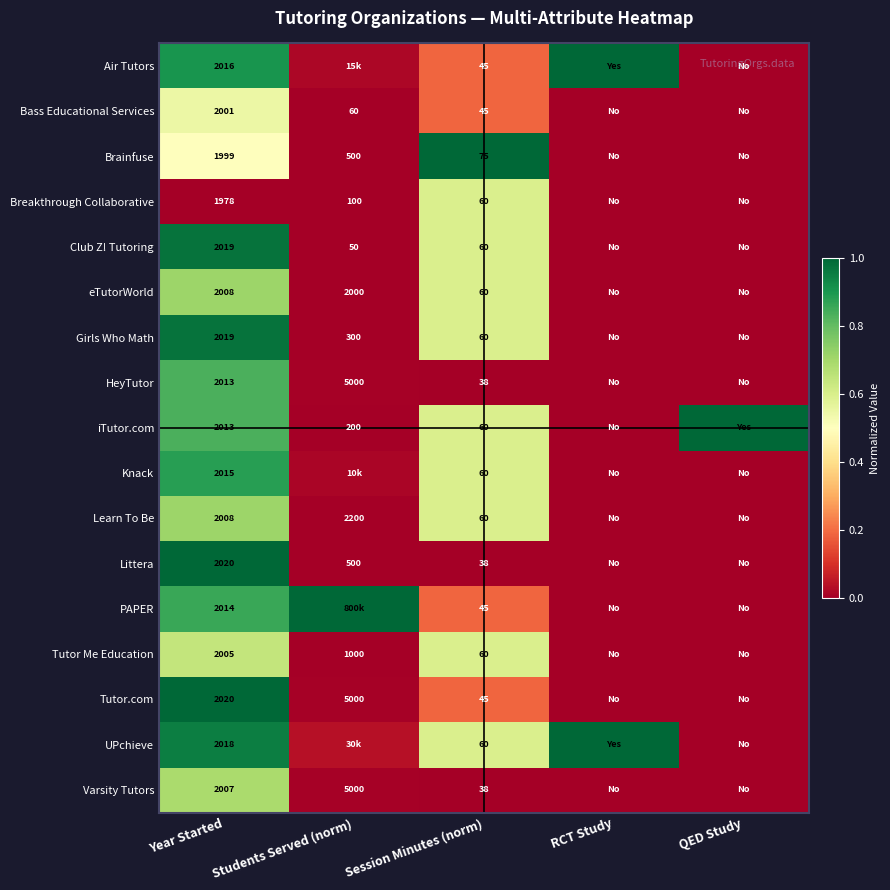

The value of Brainfuse at Students Served (norm) is 0.0. True or false?

False